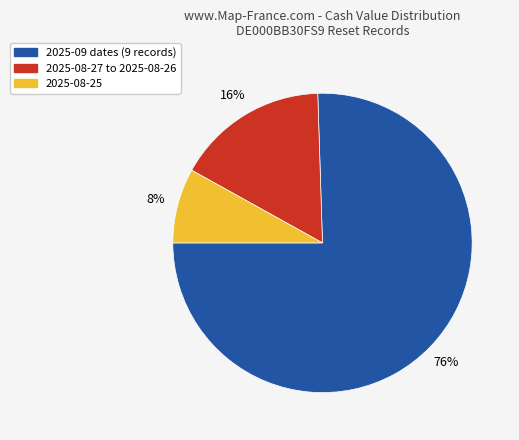

How many slices are in this pie chart?

3